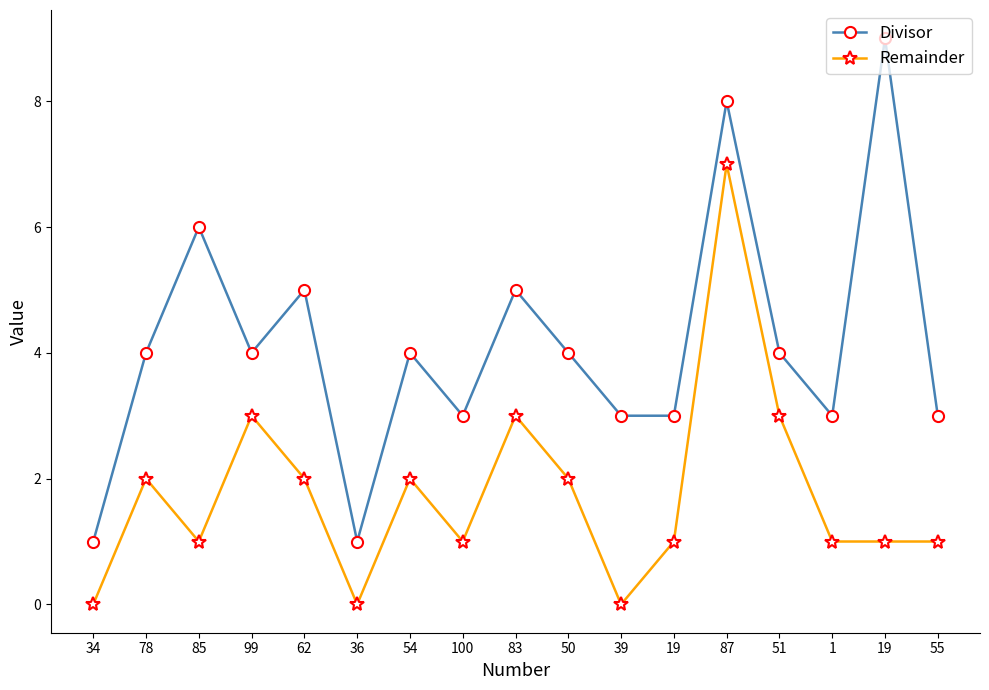

Is the value of Remainder at 100 greater than the value of Divisor at 36?

No